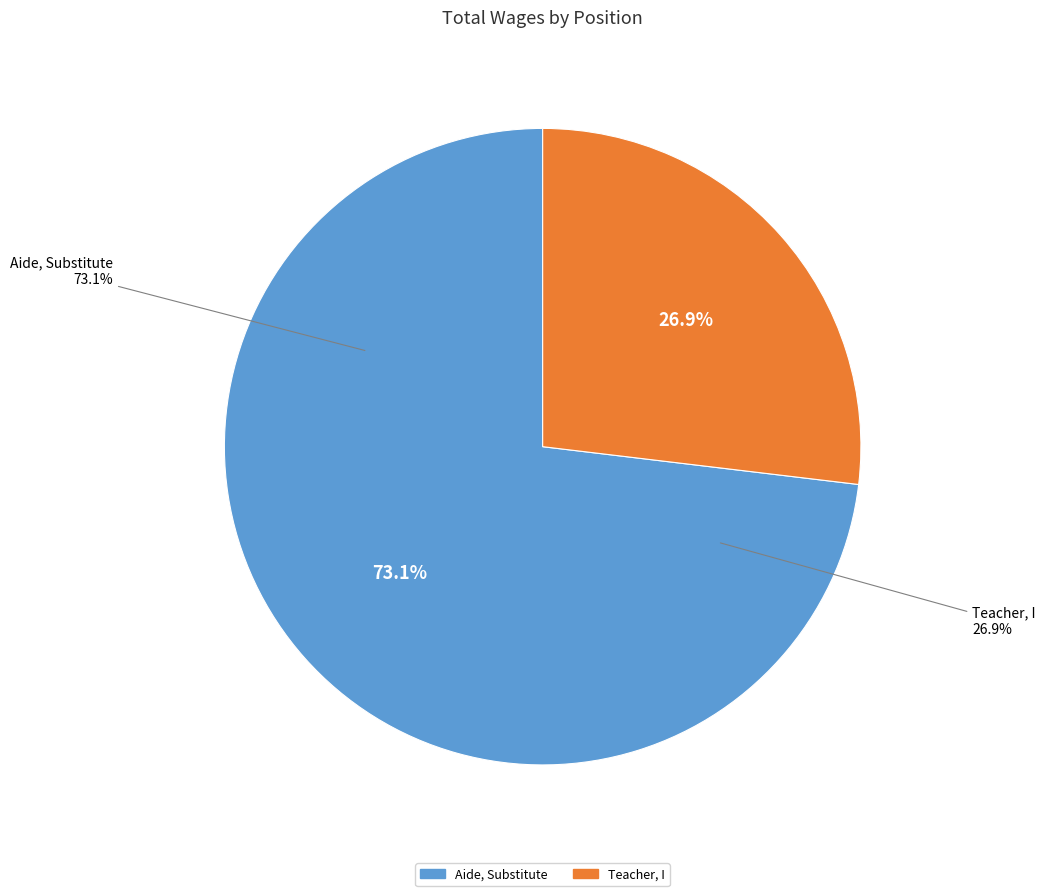

Count the number of slices in the pie.

2